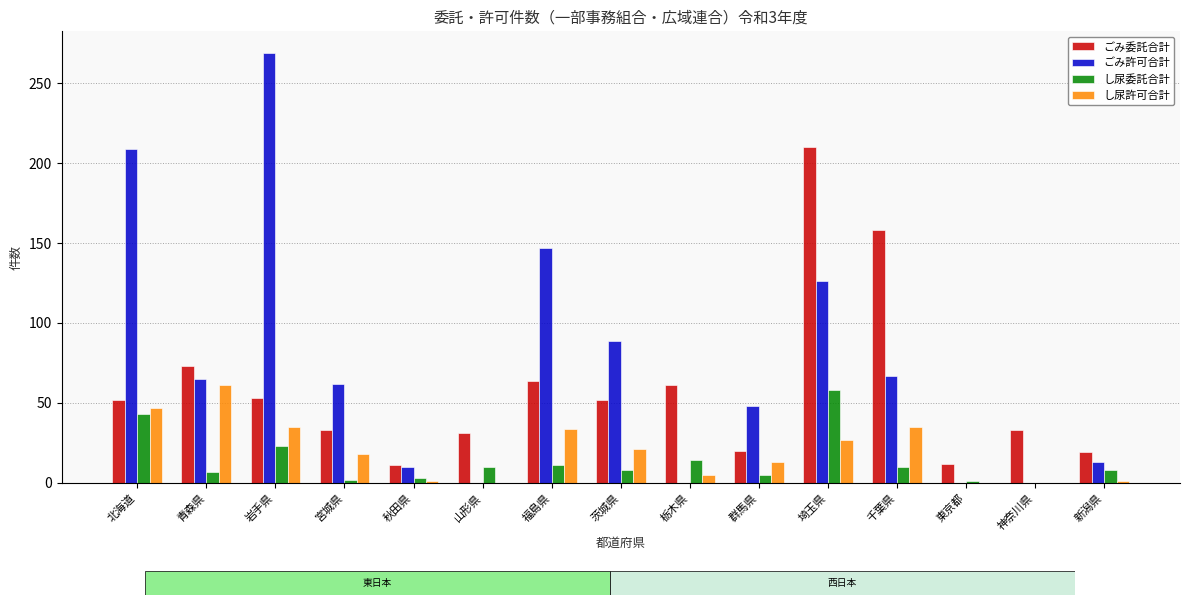

What is the total value across all series at 福島県?

256